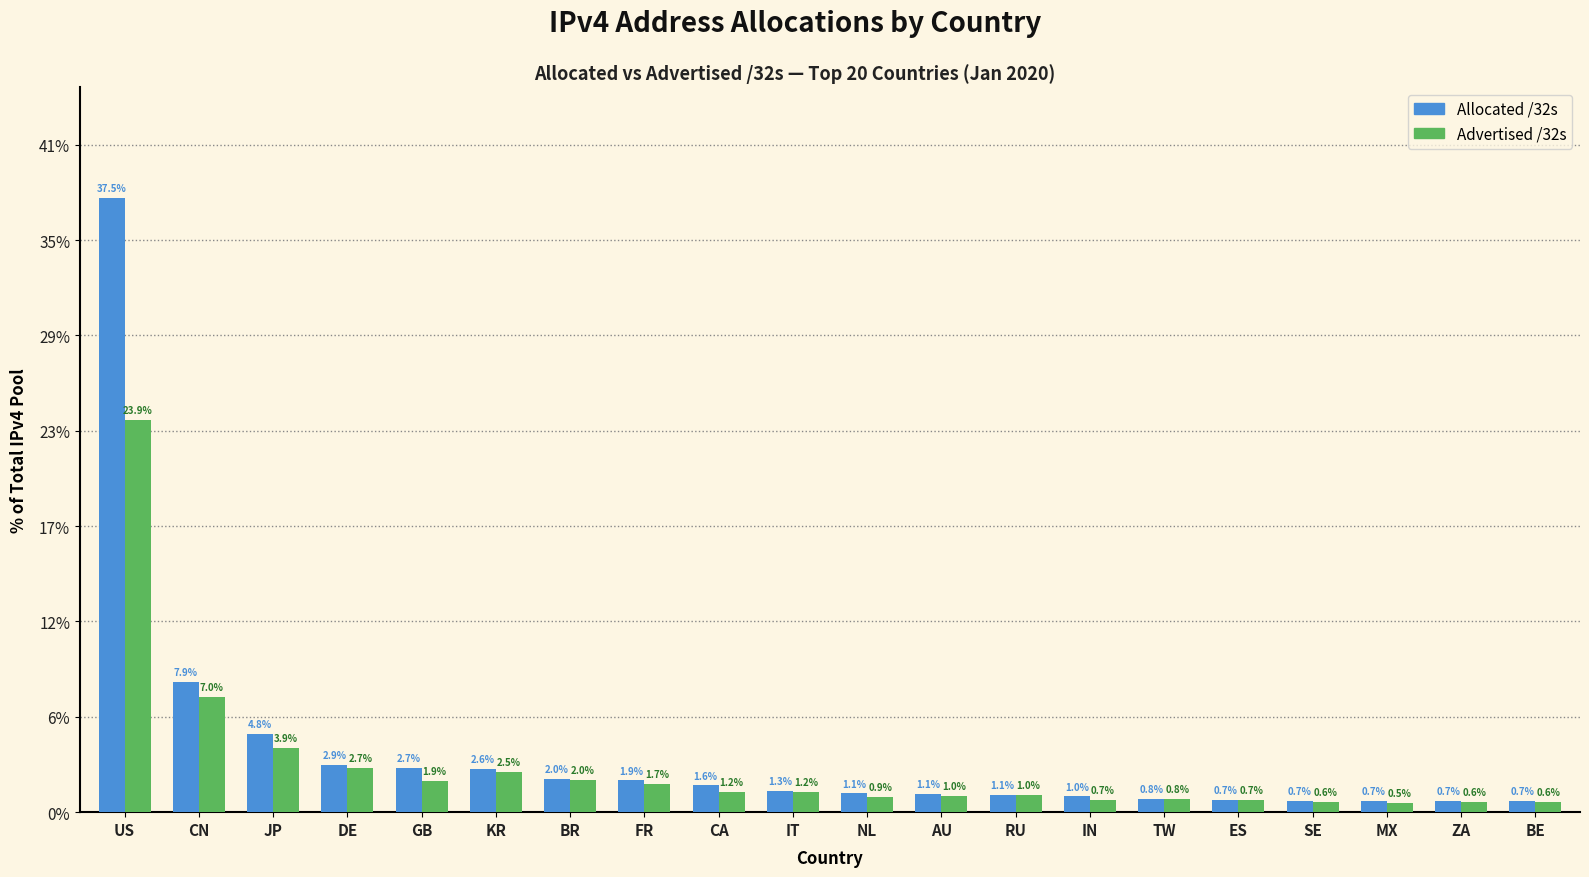

What are all the series names shown in the legend?

Allocated /32s, Advertised /32s